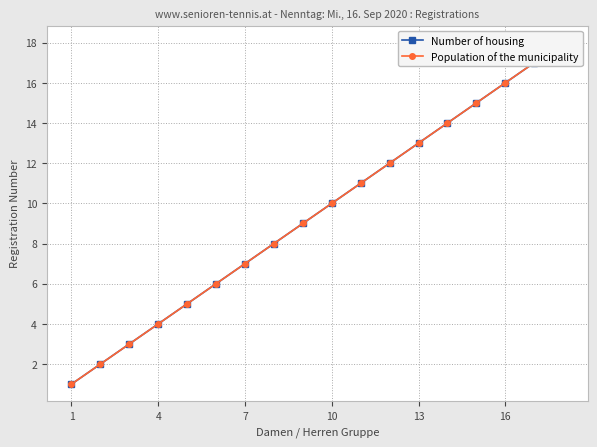

Which series has the largest total across all categories?

Number of housing